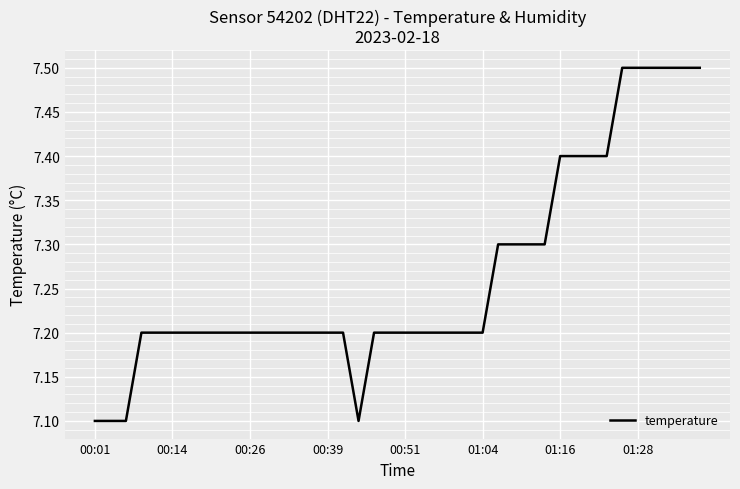

What is the maximum value shown in the chart?

7.5